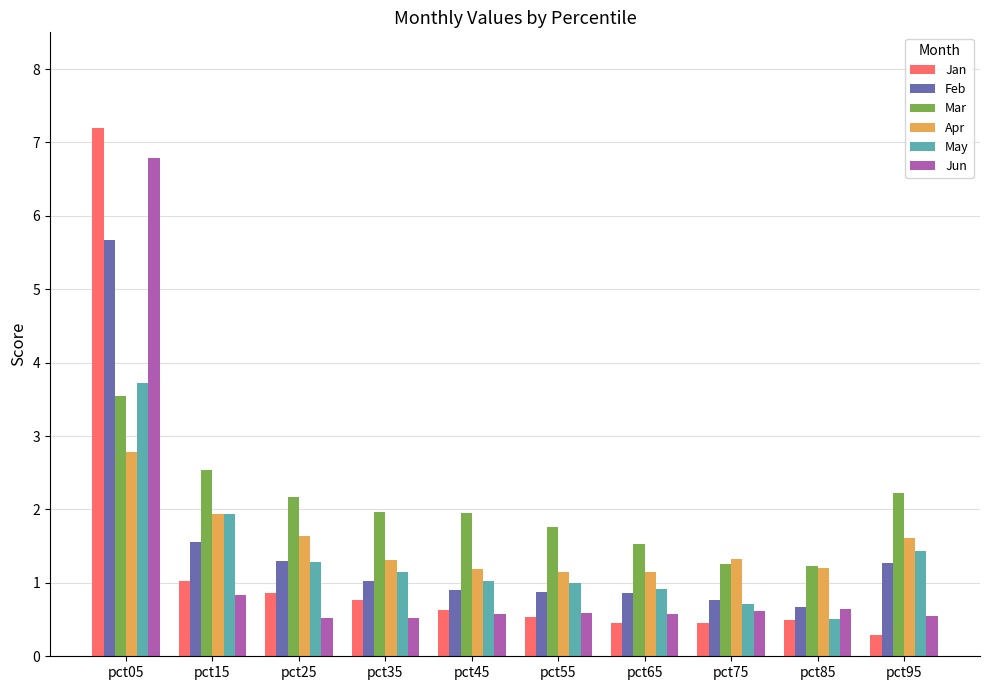

What is the minimum value for Feb?

0.7